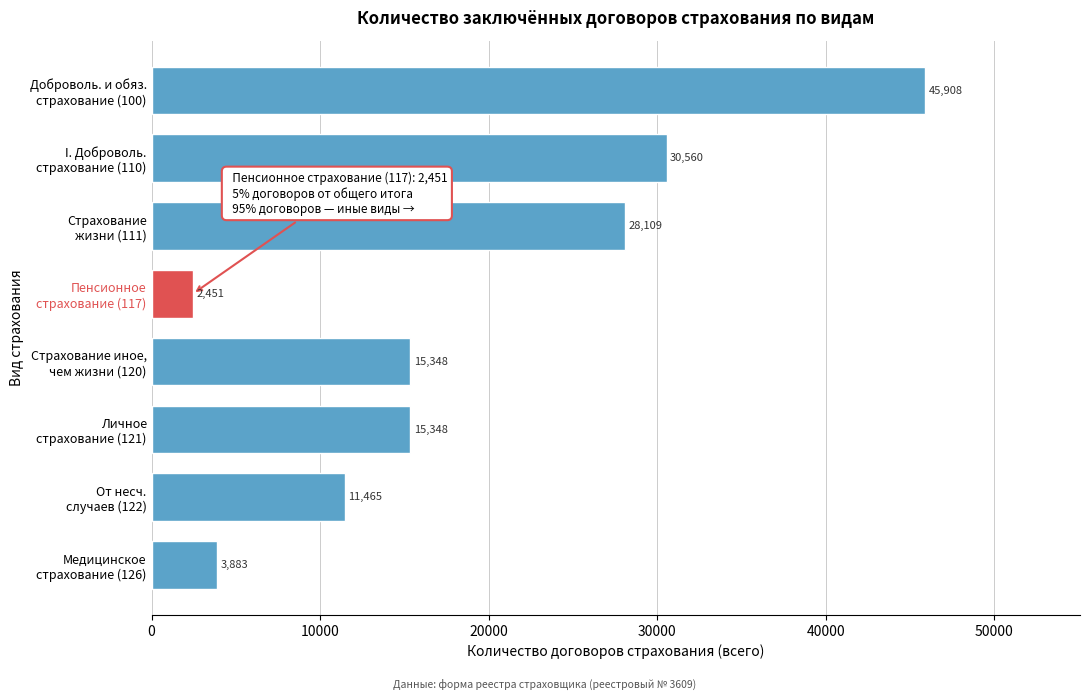

Reading bottom to top, extract all data points from this chart.

3883	11465	15348	15348	2451	28109	30560	45908